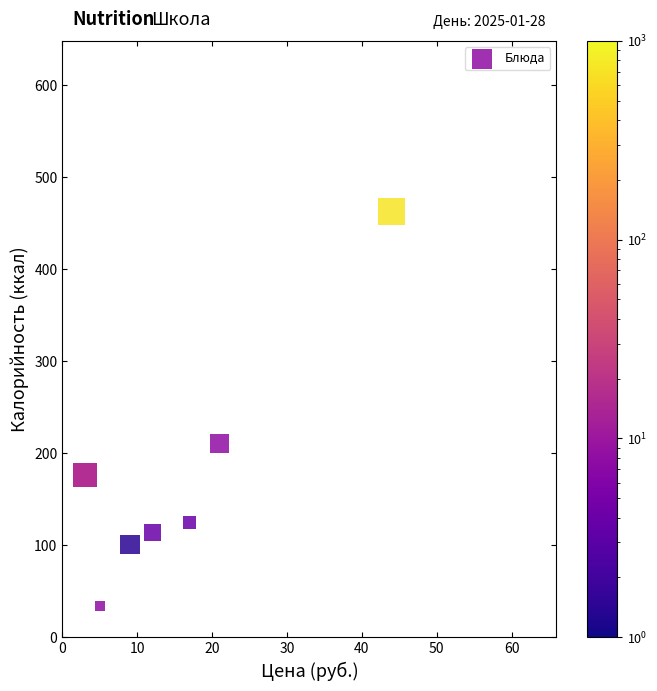

What Y value in the scatter plot is closest to 248?

211